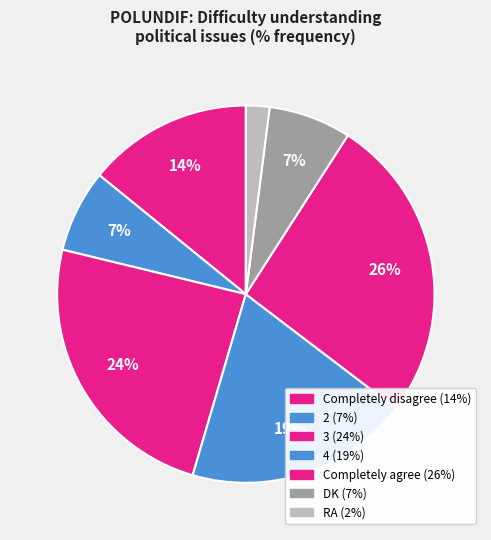

How many segments does this pie chart have?

7